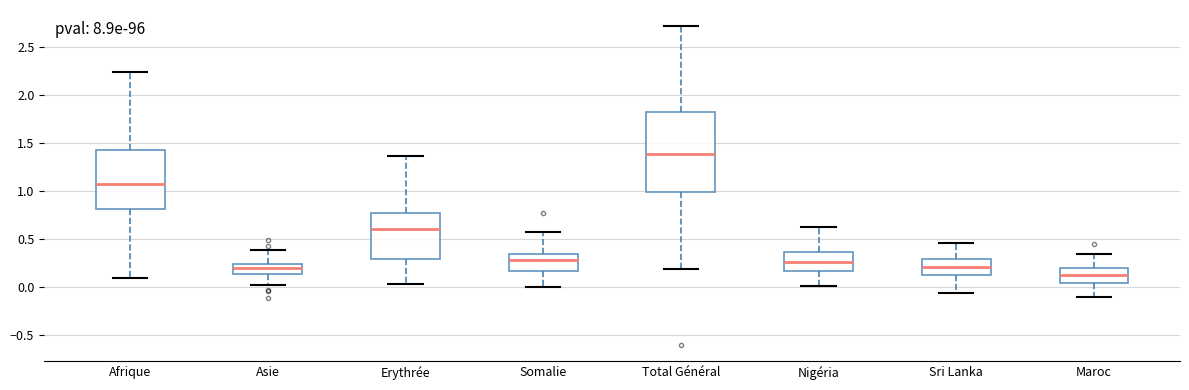

Where does the median line of the box for Somalie sit on the y-axis? The values are not printed on the chart, so give them approximately, as read against the axis.

0.30